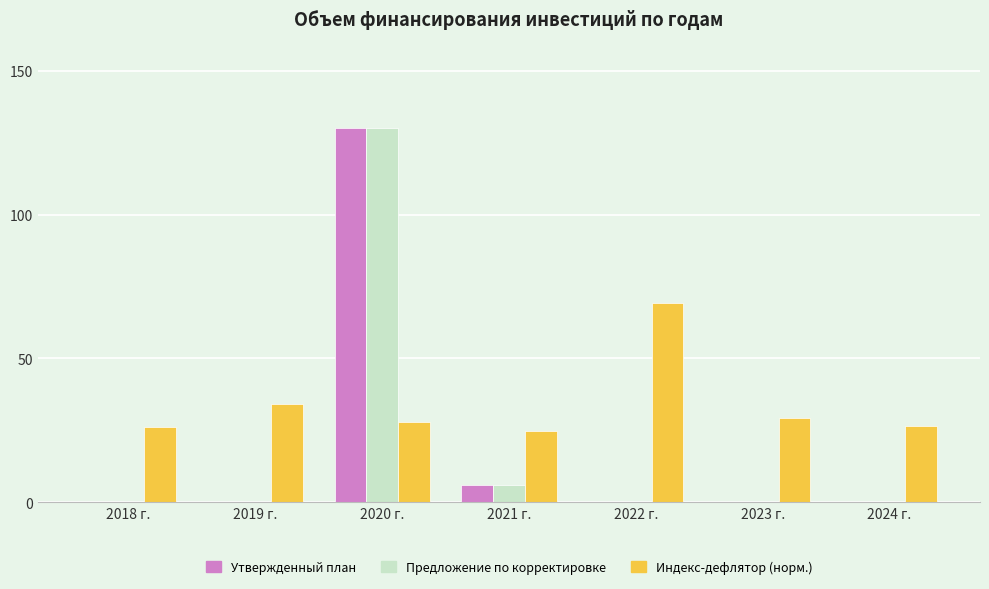

Are the bars horizontal?

No